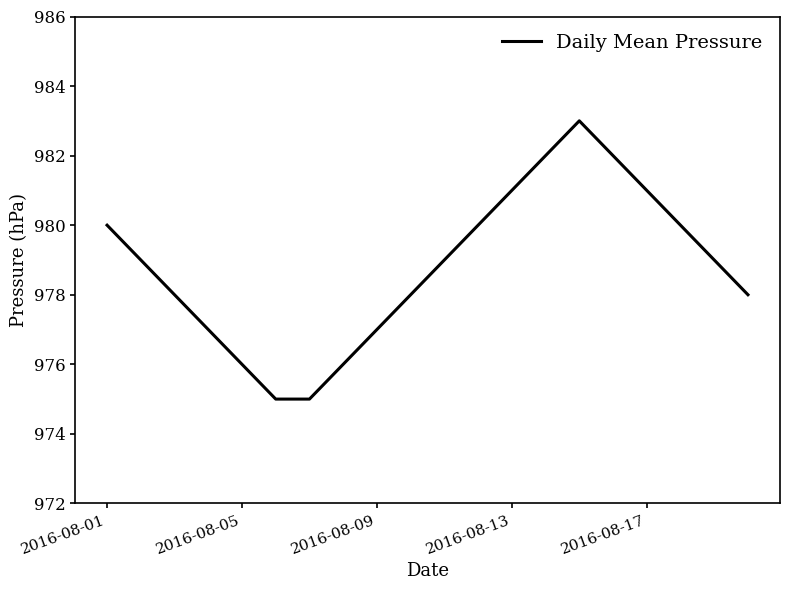

What is the difference between the maximum and minimum values?

8